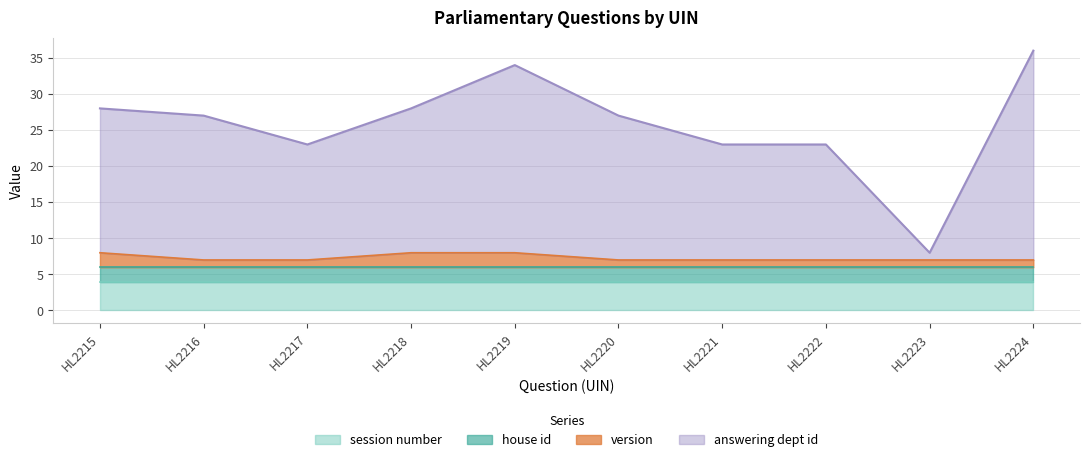

What is the approximate value of session number at HL2220?

4